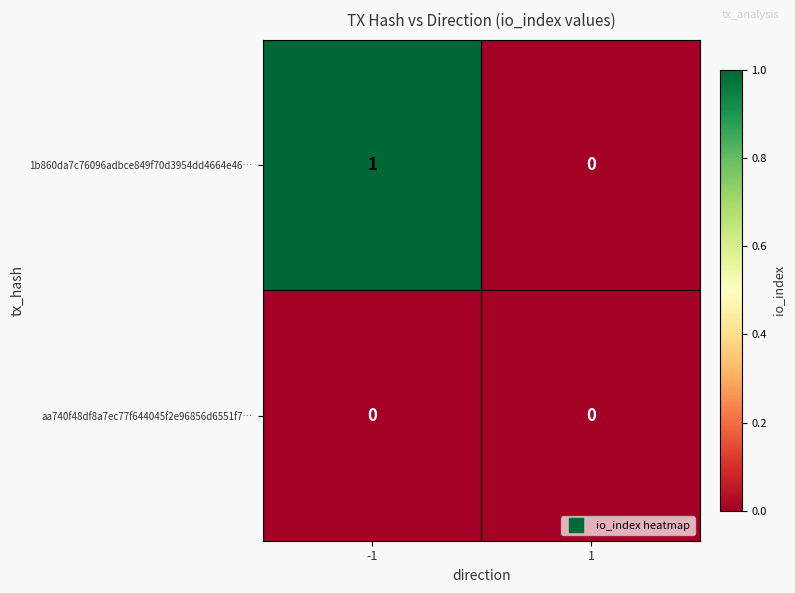

Reading right to left, what are all the values shown in this chart?

1b860da7c76096adbce849f70d3954dd4664e46…: 0	1
aa740f48df8a7ec77f644045f2e96856d6551f7…: 0	0